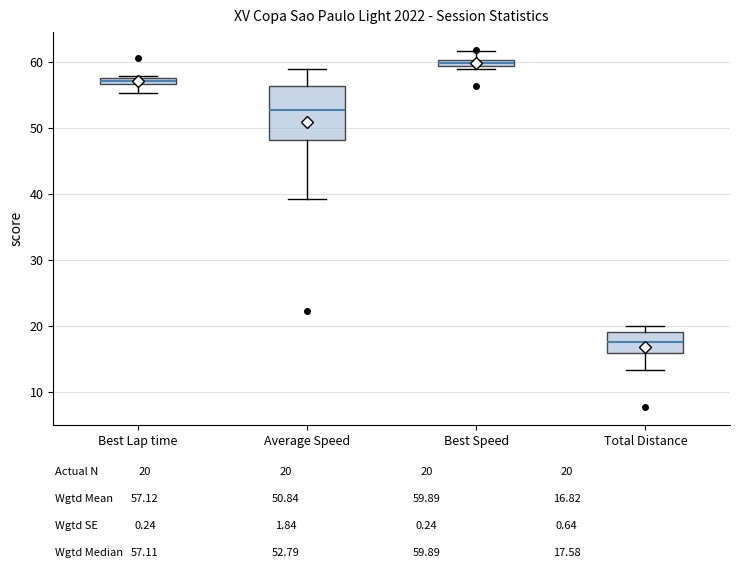

Which box is the tallest, from its lower edge to its upper edge?

Average Speed